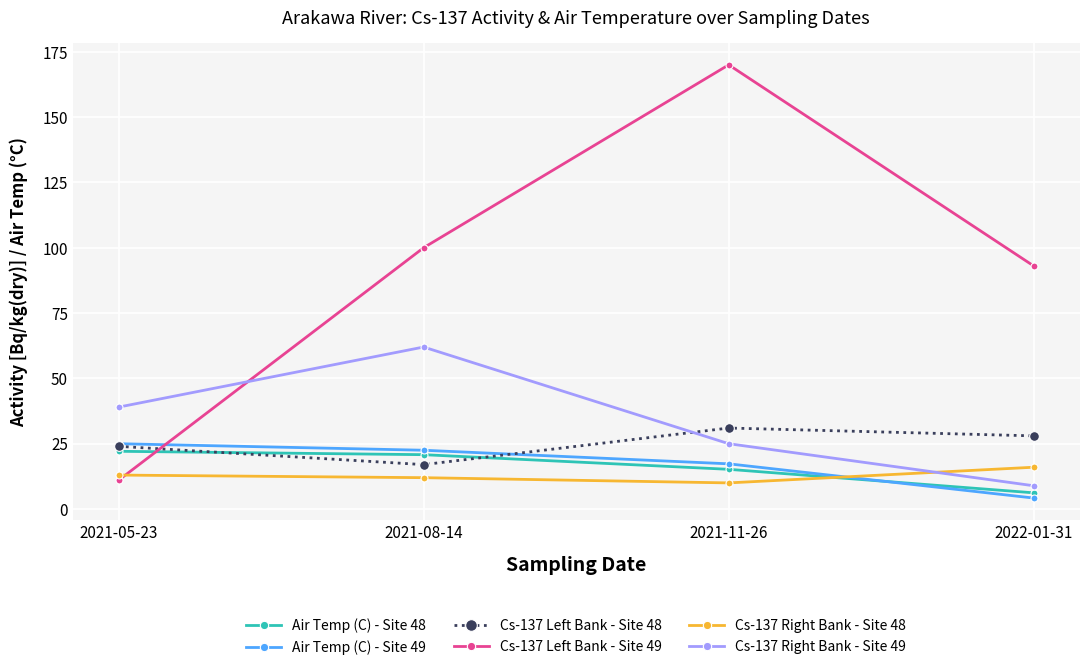

How many Cs-137 Right Bank - Site 49 values are between 25 and 62?

3